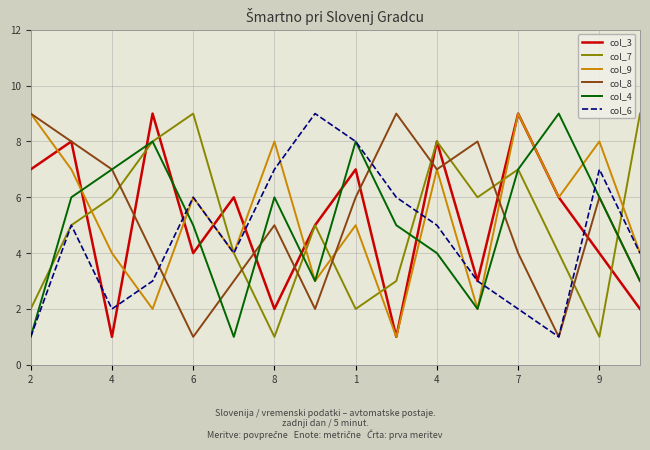

What is the greatest value displayed?

9